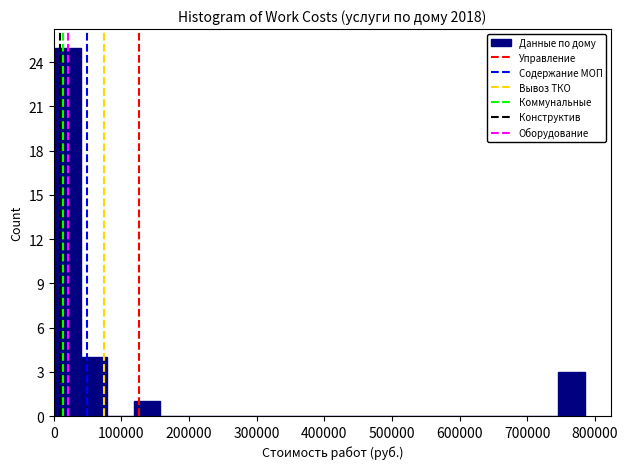

Around what value on the x-axis is the tallest bar? Give the approximate position of its centre, as read against the axis.

20000